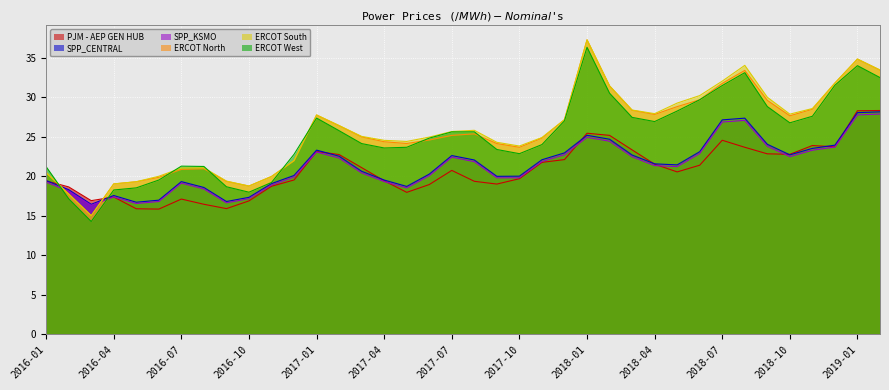

How many categories are shown in the chart?

38